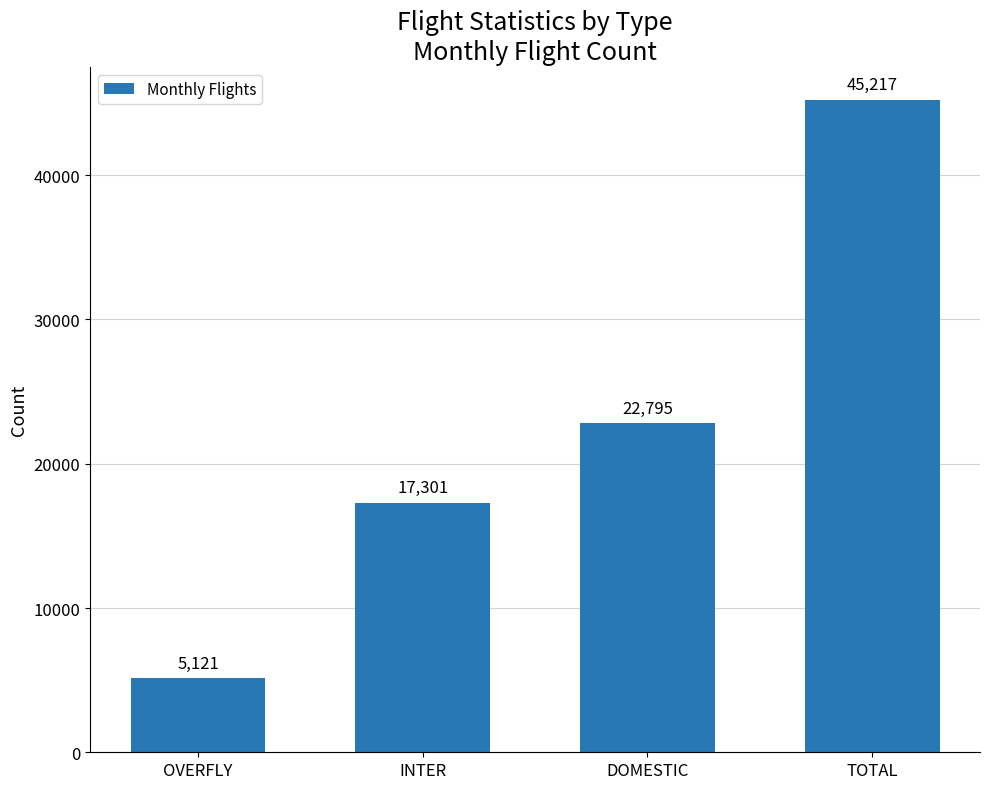

Reading left to right, what are all the values shown in this chart?

OVERFLY=5121	INTER=17301	DOMESTIC=22795	TOTAL=45217